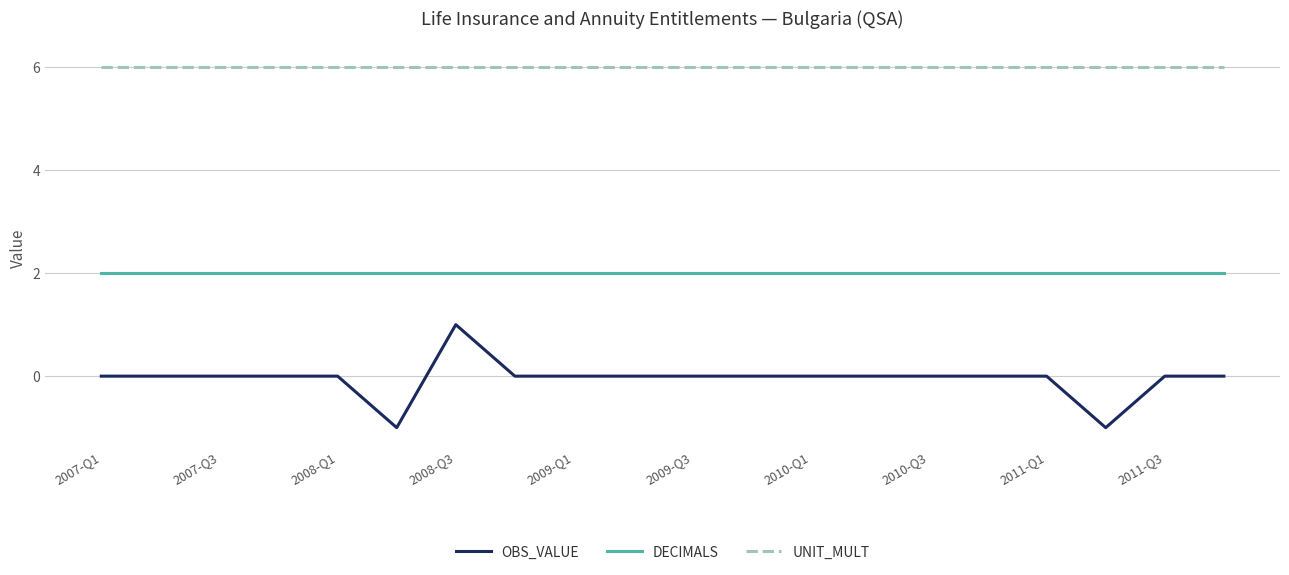

What is the maximum value for UNIT_MULT?

6